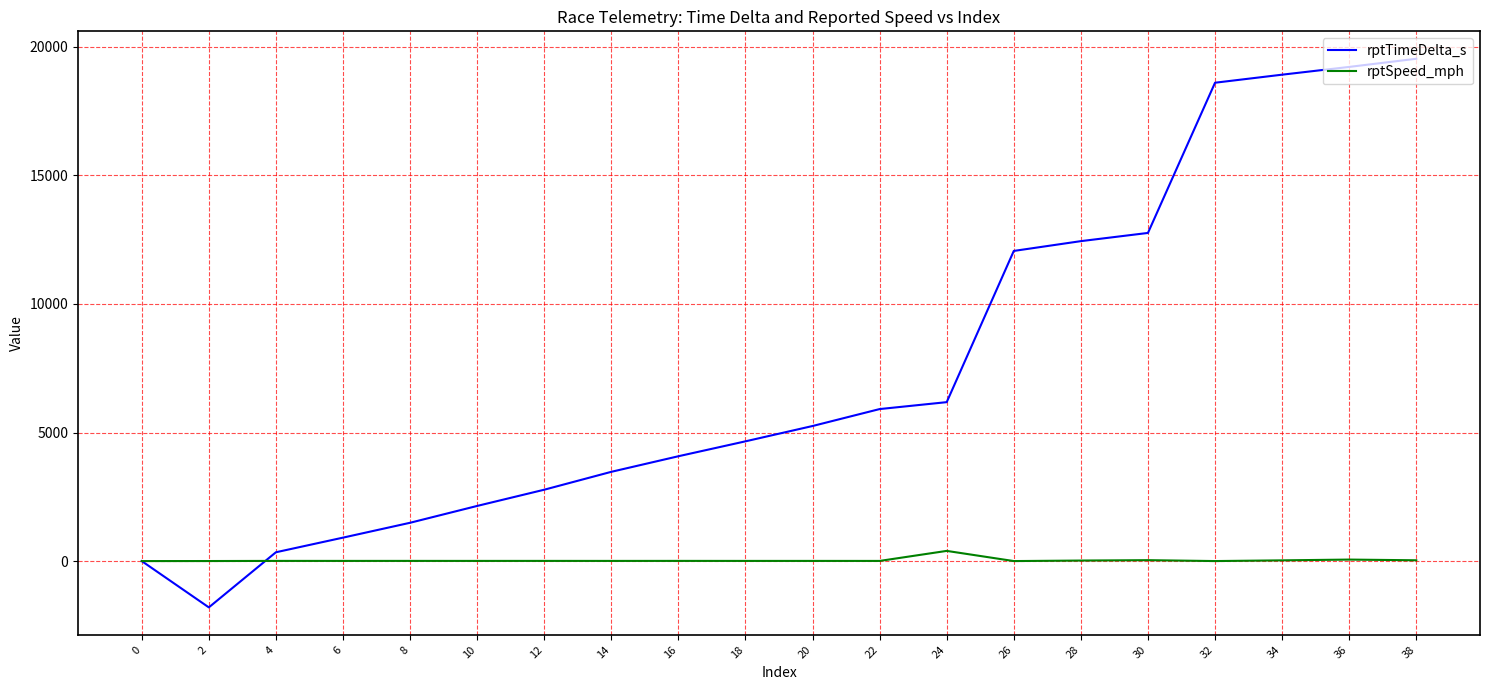

What is the difference between the rptSpeed_mph values at 32 and 14?

5.7